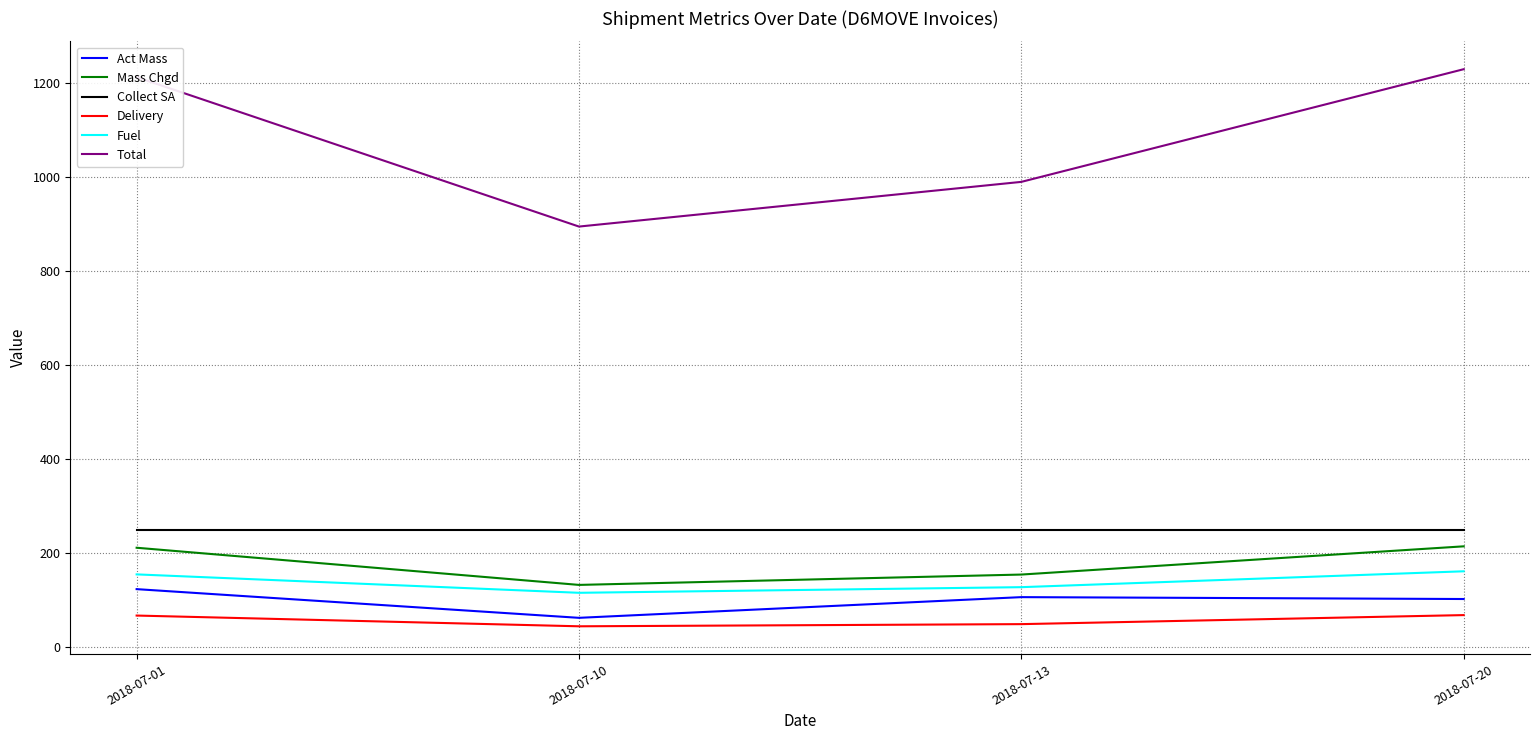

What are all the series names shown in the legend?

Act Mass, Mass Chgd, Collect SA, Delivery, Fuel, Total